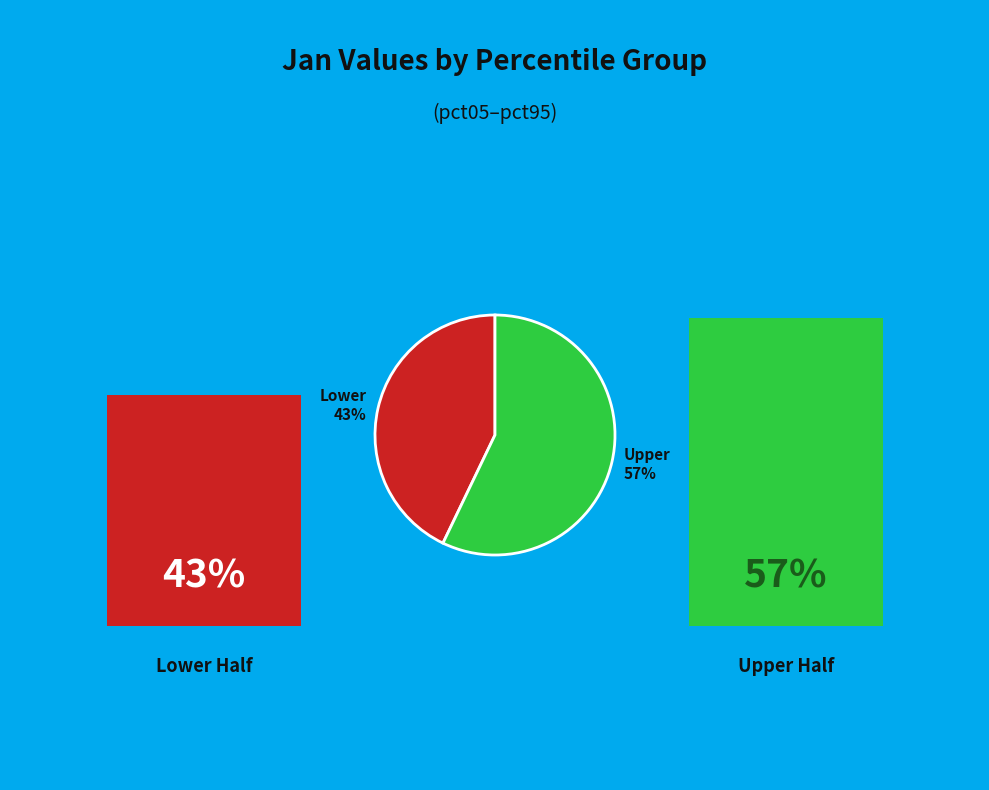

To the nearest percent, what is the difference between the largest and smallest slice percentages?

14%